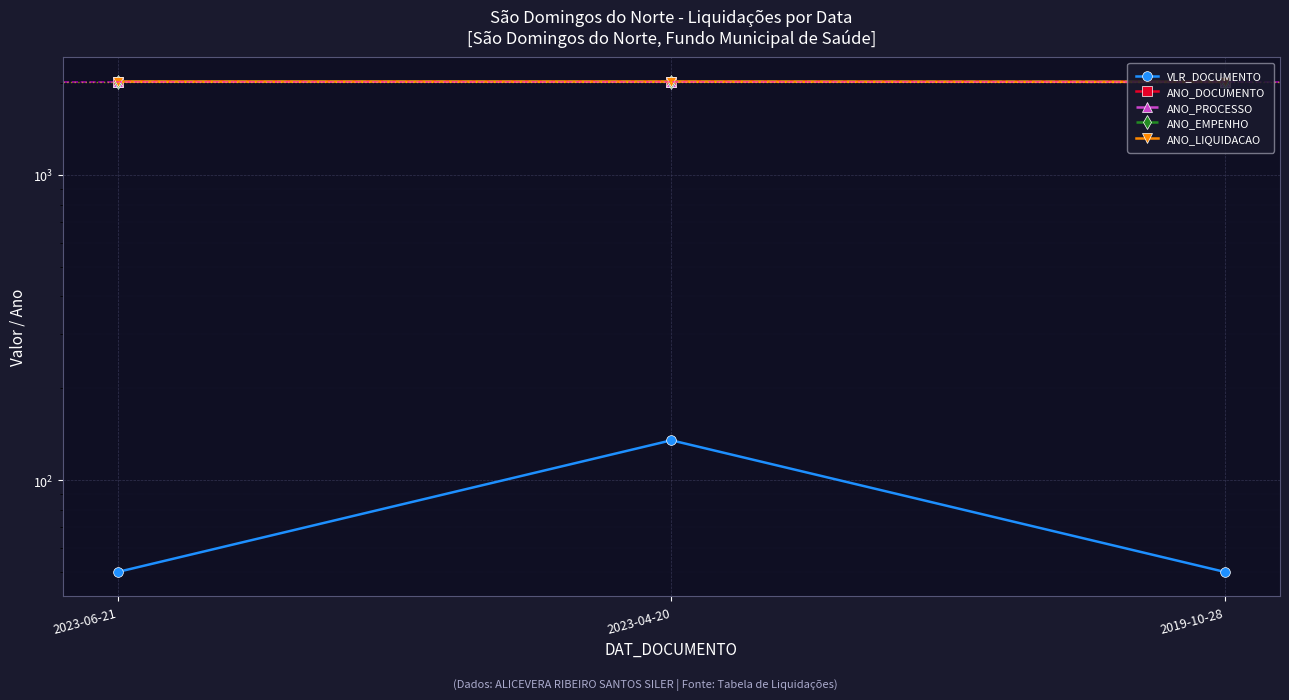

How many ANO_EMPENHO values are between 2019 and 2023?

3